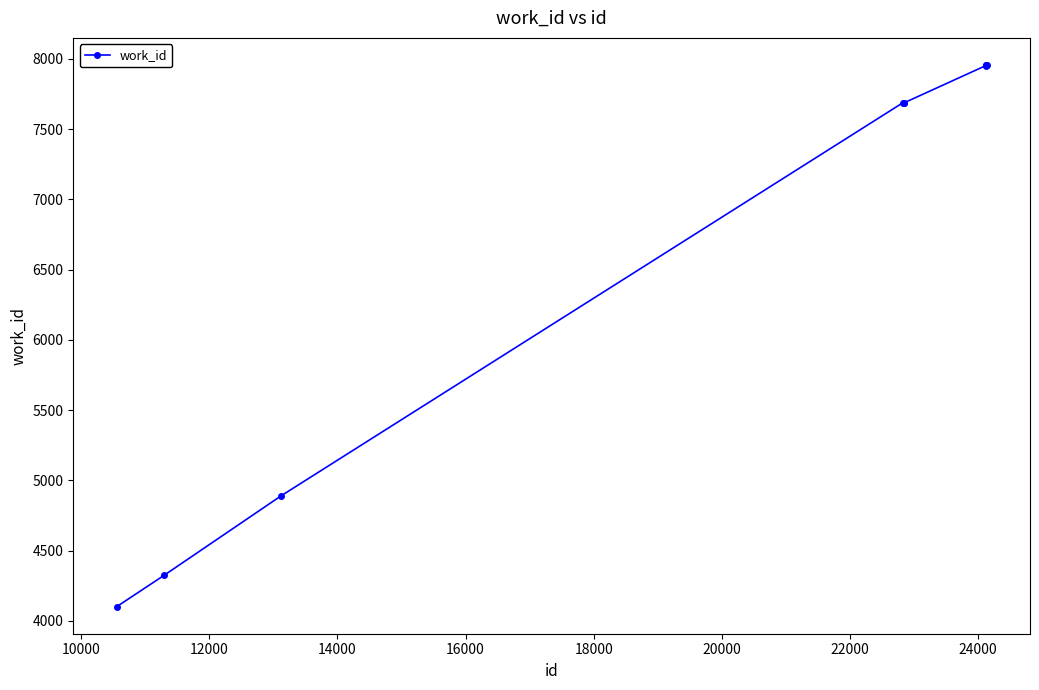

What is the sum of all values?

68202